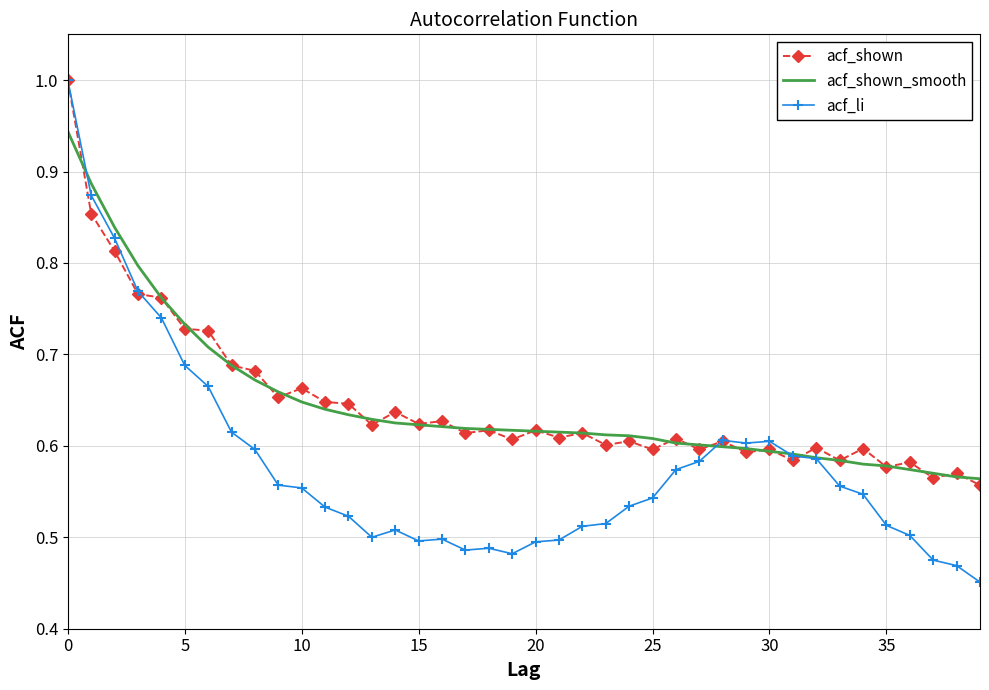

Which series has the largest range (max minus min)?

acf_li